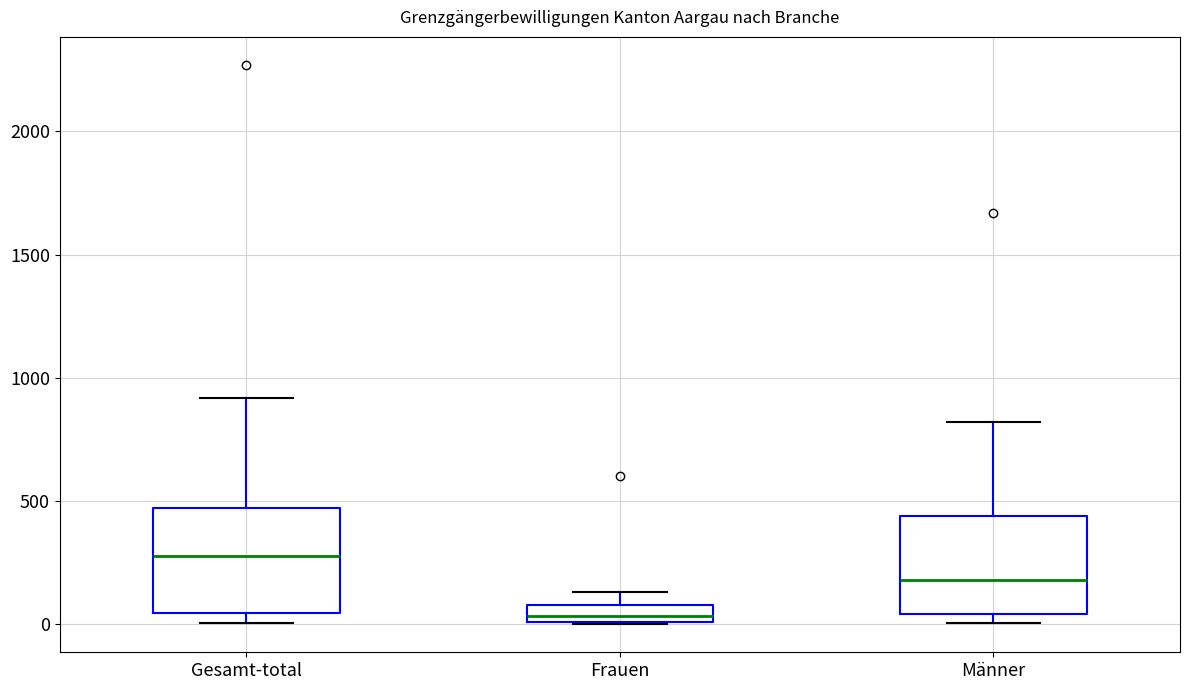

Which box's median line is the highest?

Gesamt-total